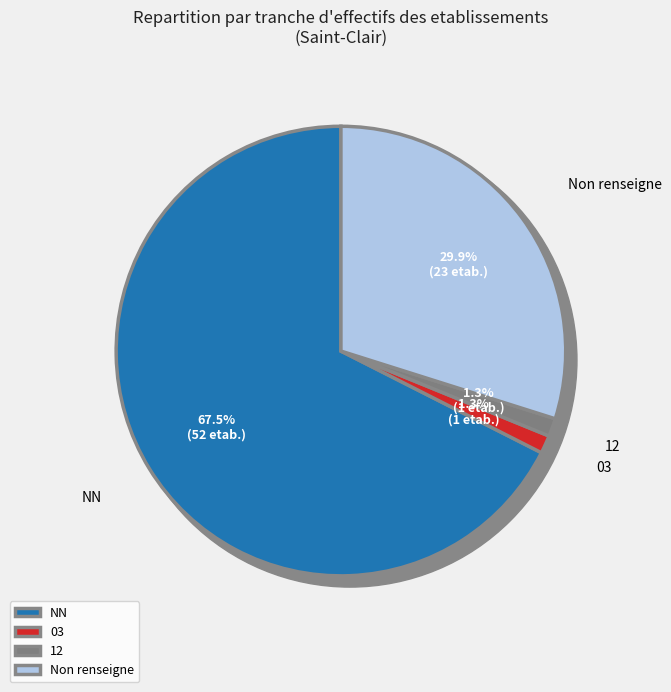

What is the ratio of the value at NN to the value at 12?

52.0